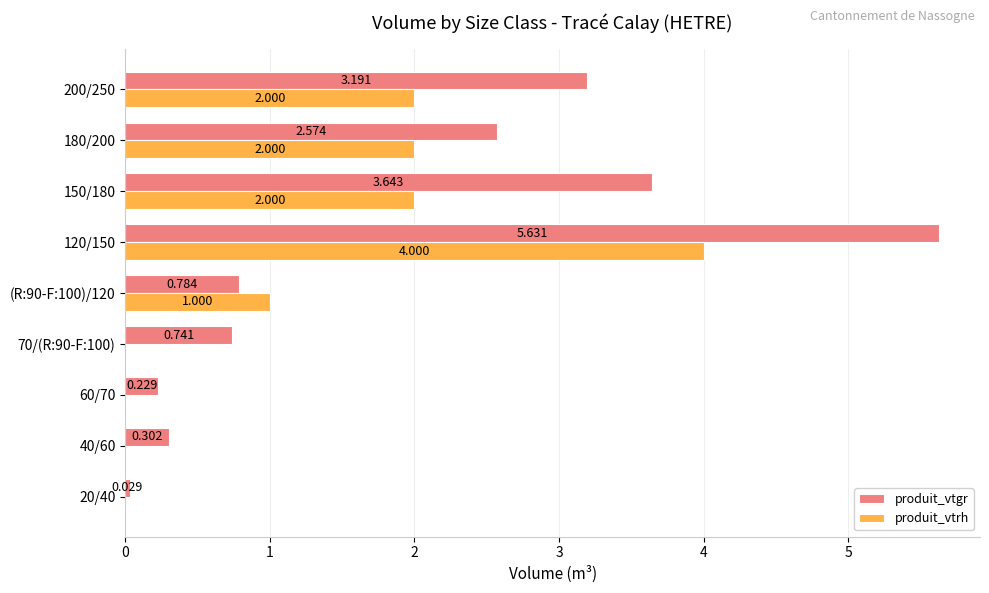

At which category is the sum across all series the highest?

120/150